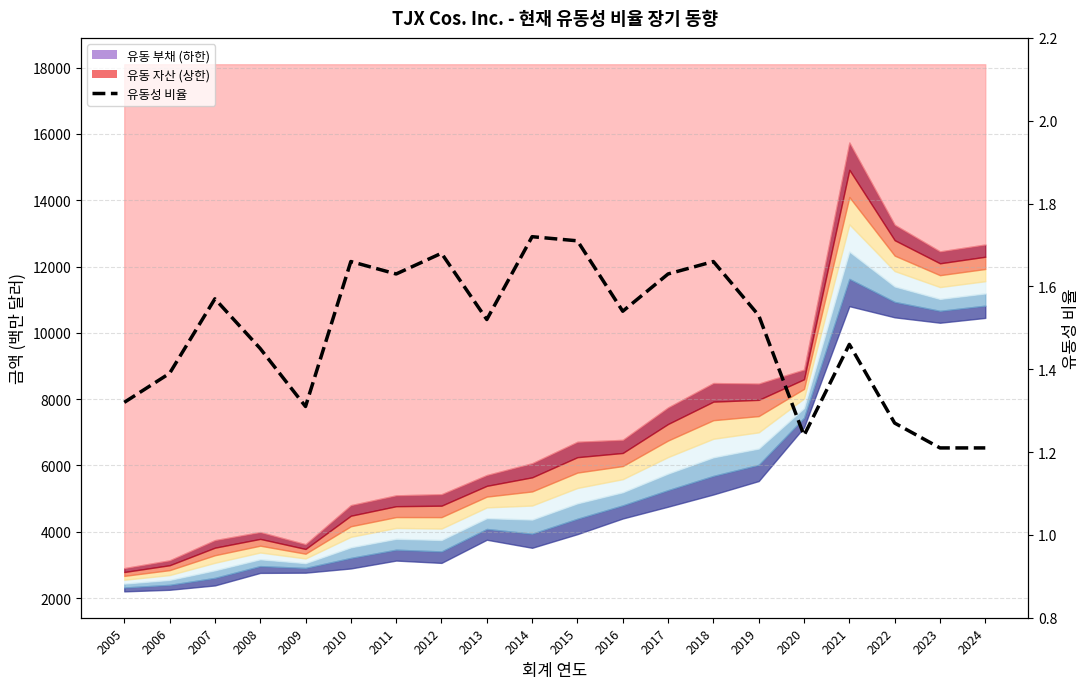

What is the difference between the maximum and second lowest values?

0.5